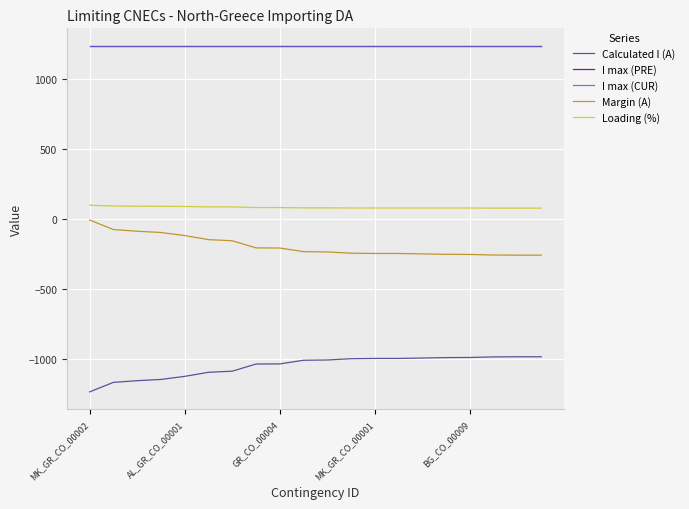

True or false: I max (CUR) and Margin (A) intersect in this chart.

False